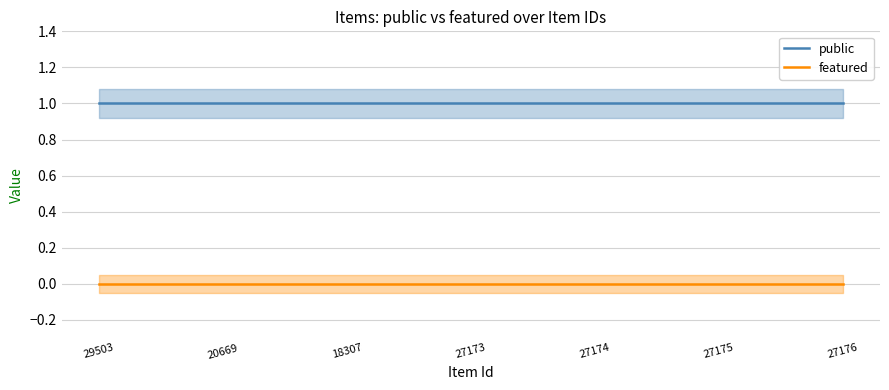

What is the value of the public point at the 3rd from the left?

1